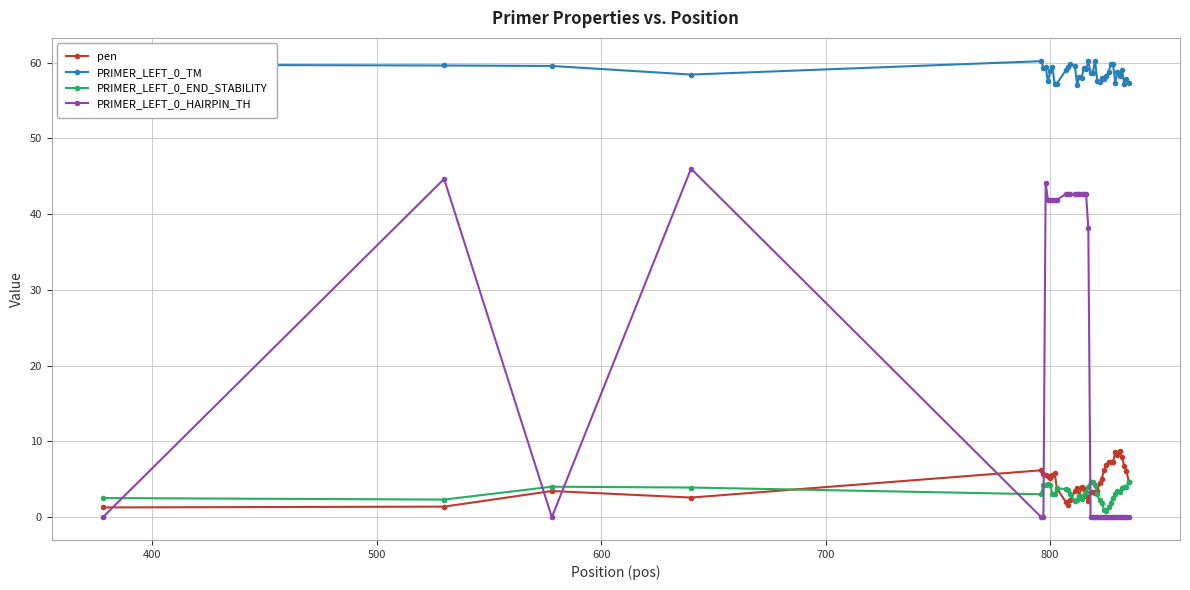

Rank the series by their maximum value, from highest to lowest.

PRIMER_LEFT_0_TM, PRIMER_LEFT_0_HAIRPIN_TH, pen, PRIMER_LEFT_0_END_STABILITY